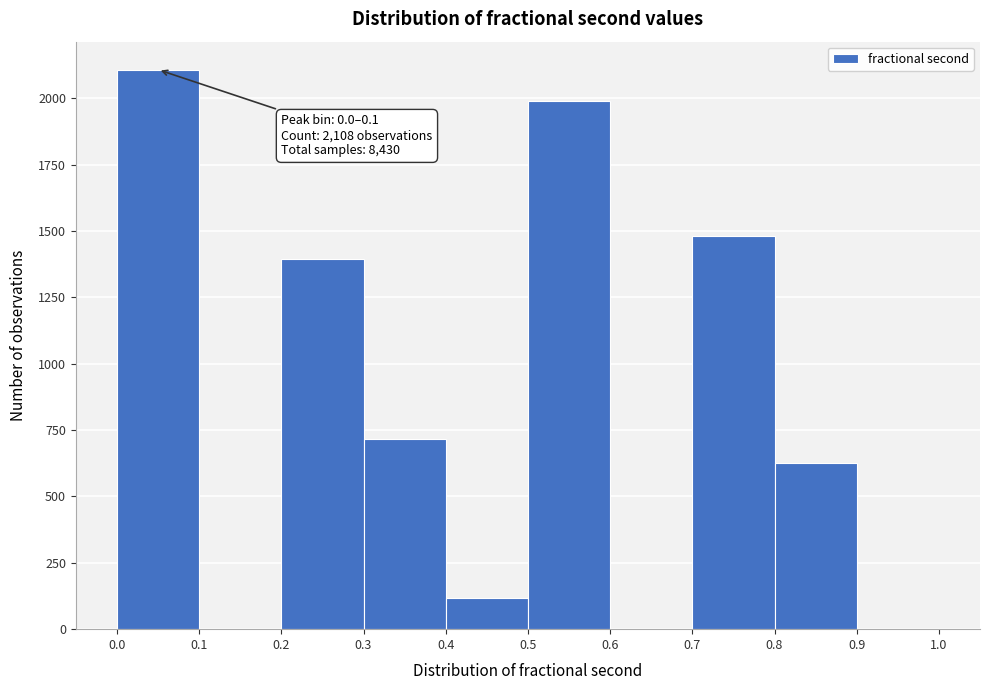

Over which range of the x-axis is the bar tallest?

0.0 to 0.1